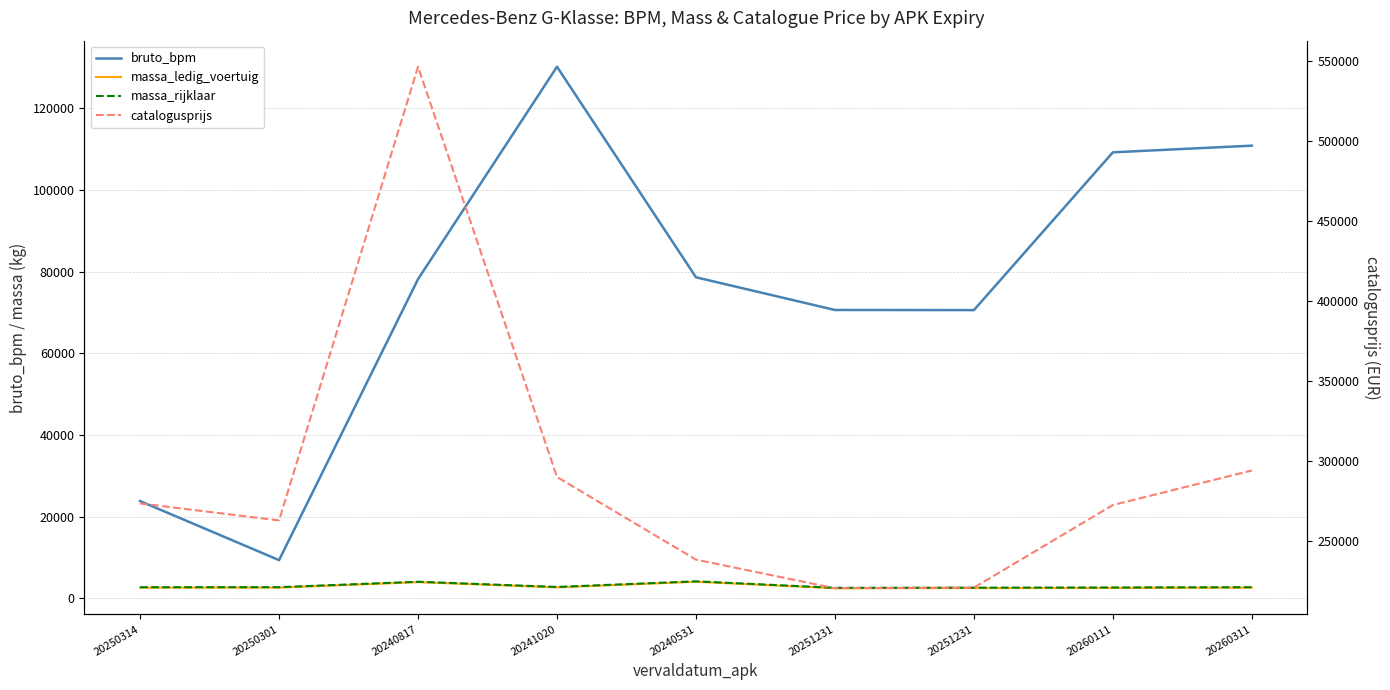

How many lines are shown in the chart?

4